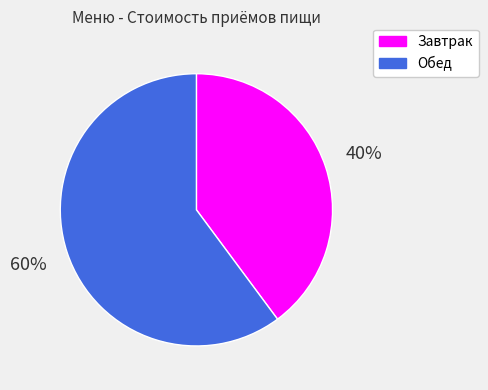

How many segments does this pie chart have?

2